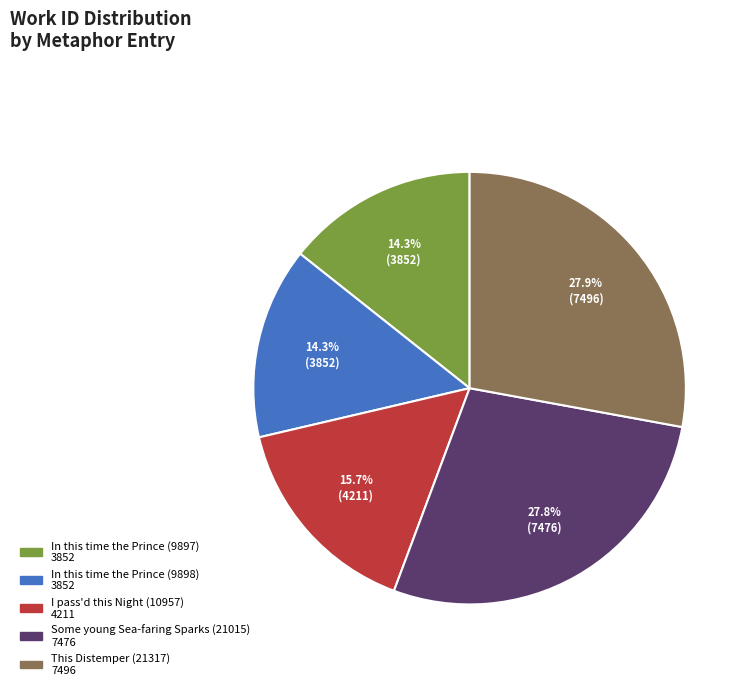

Between In this time the Prince (9898) and This Distemper (21317), which is larger?

This Distemper (21317)